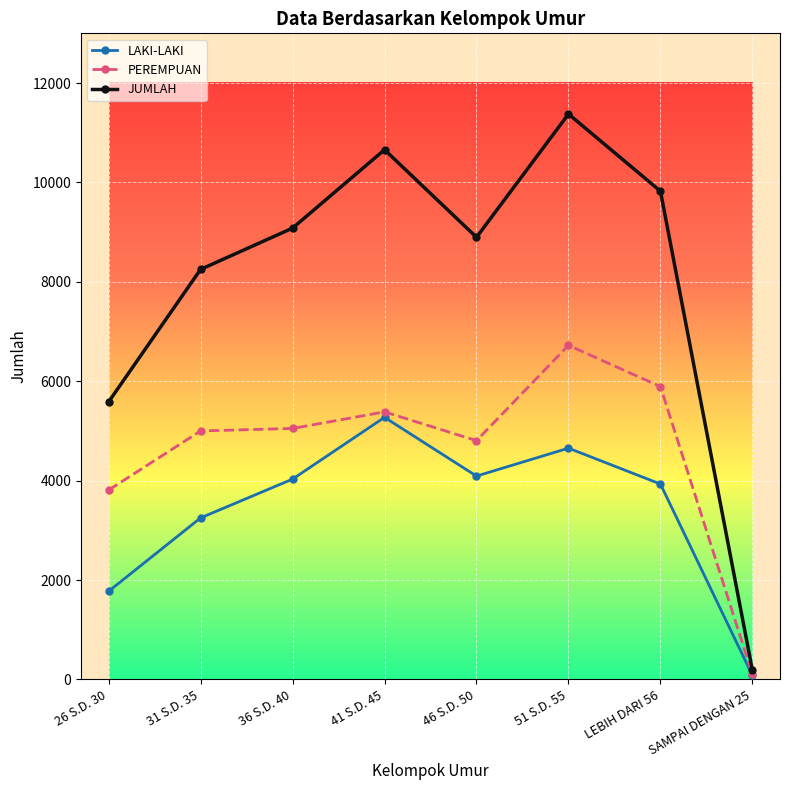

At which category does JUMLAH reach its first local valley?

46 S.D. 50